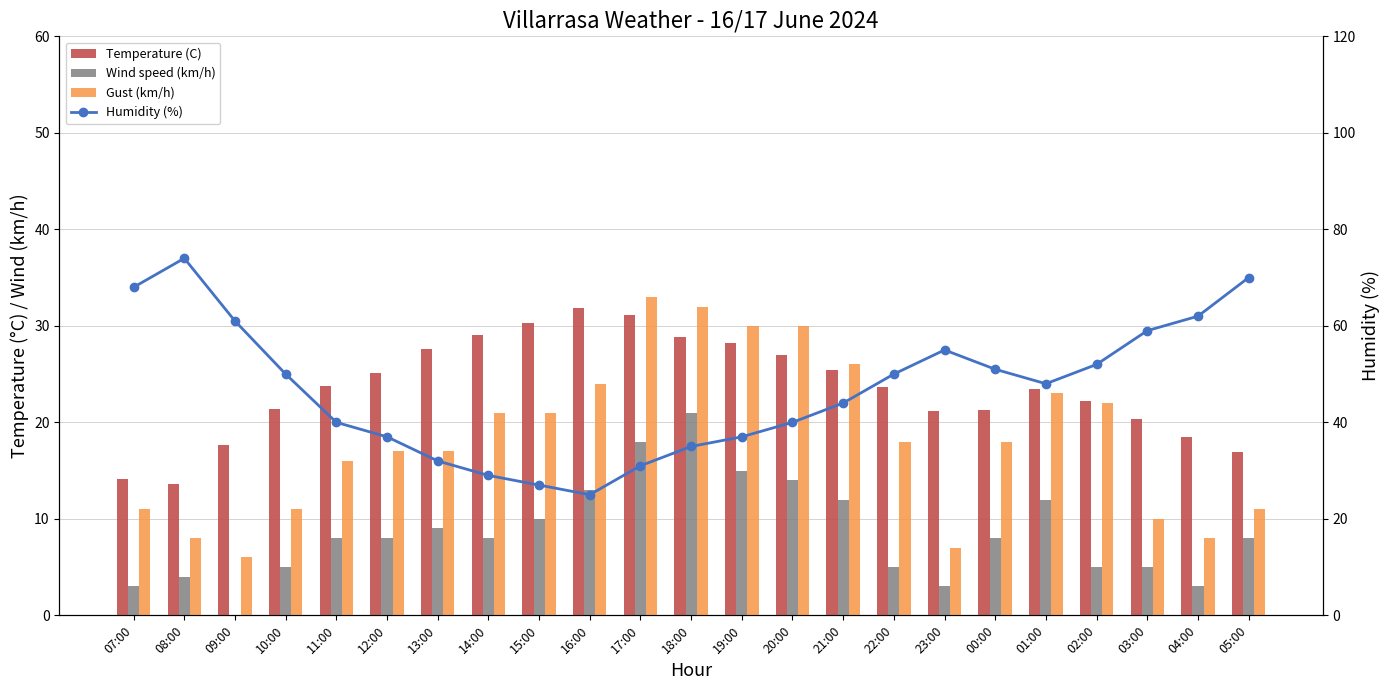

At which label does Gust (km/h) first exceed 18?

14:00